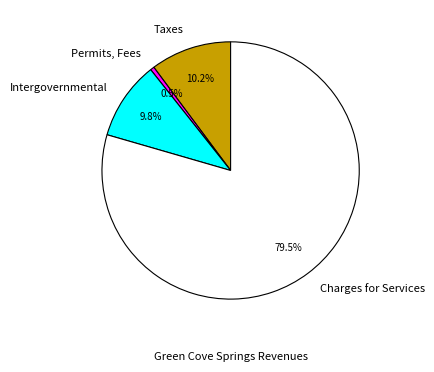

Rank the categories by value from highest to lowest.

Charges for Services, Taxes, Intergovernmental, Permits, Fees